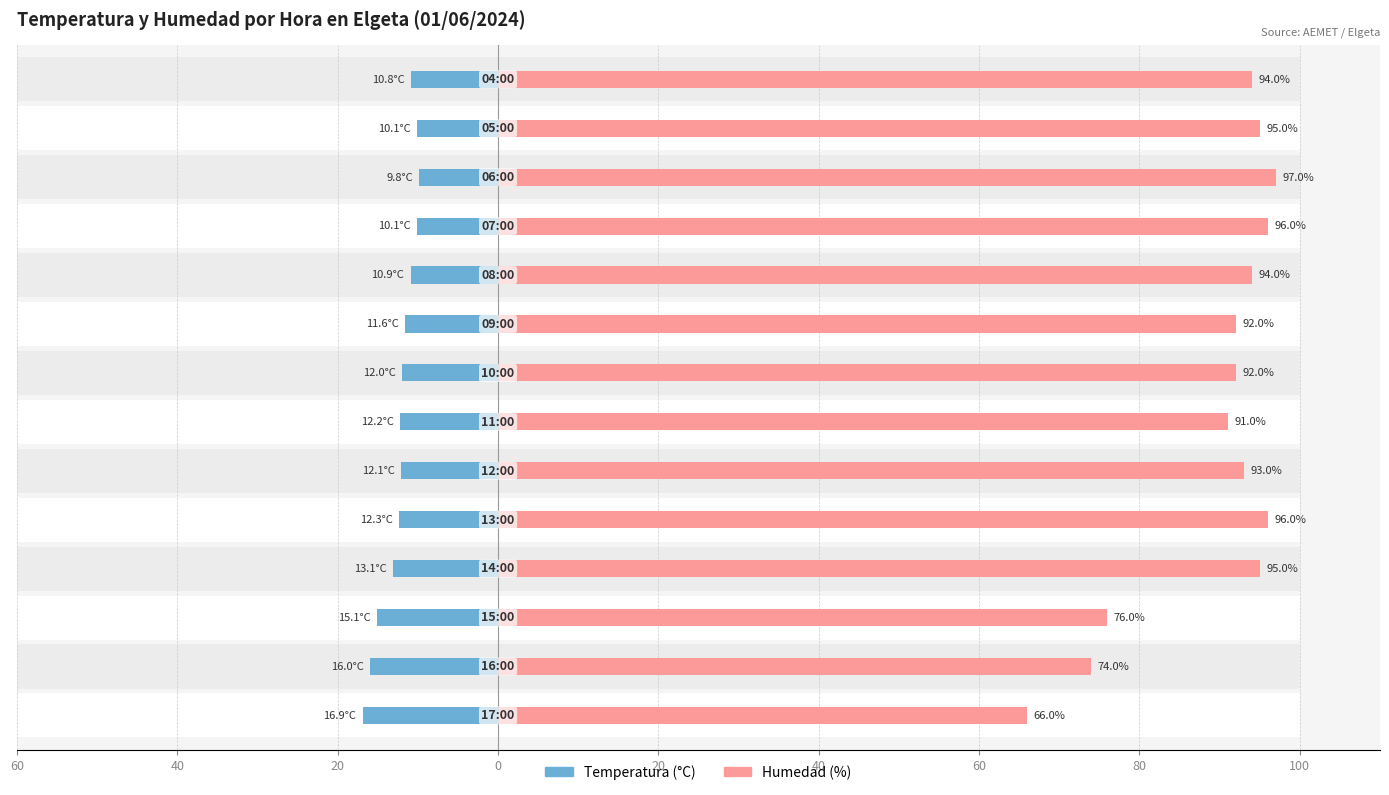

What is the maximum value shown in the chart?

97.0